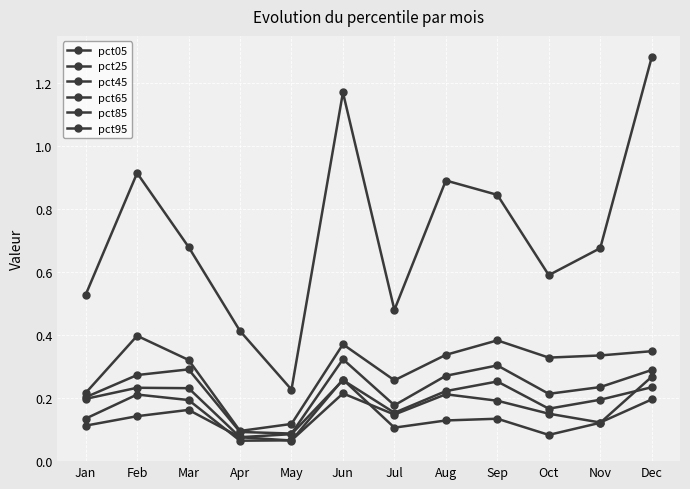

The pct05 series shows 0.1 at Mar. True or false?

False